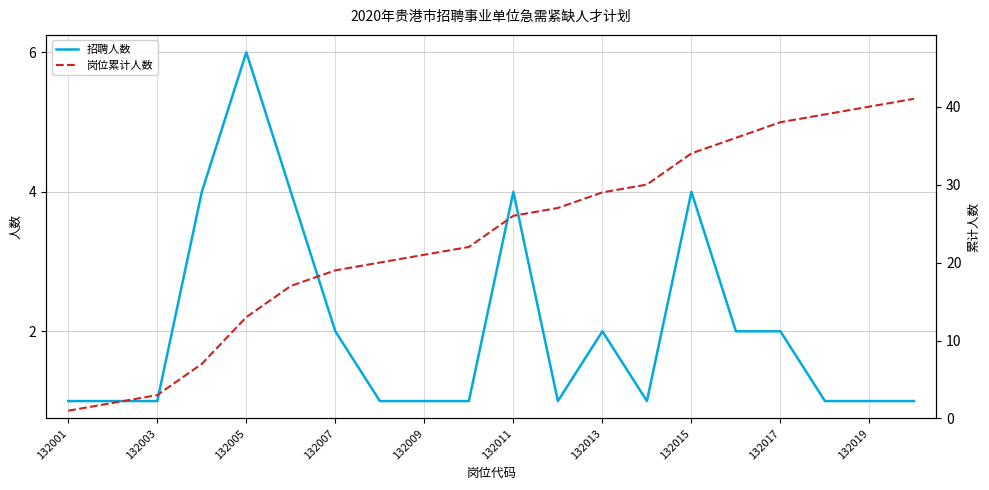

The 招聘人数 series shows 6 at 132005. True or false?

True